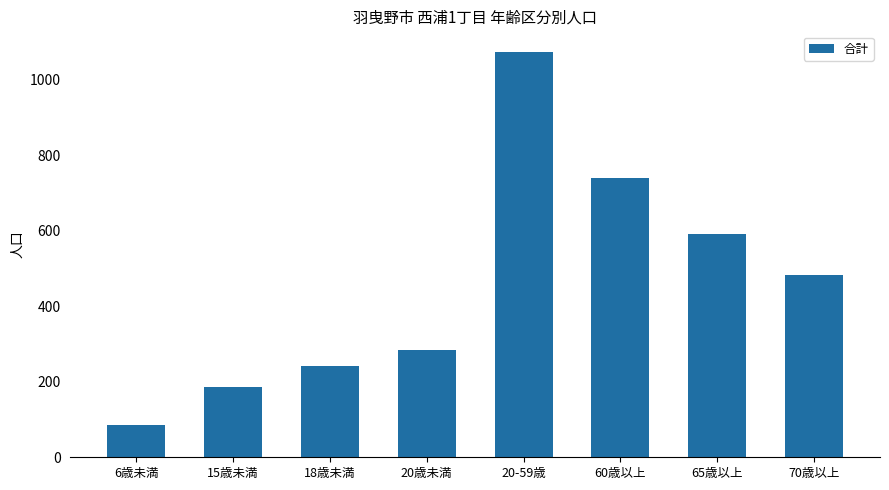

How many bars are there in total?

8